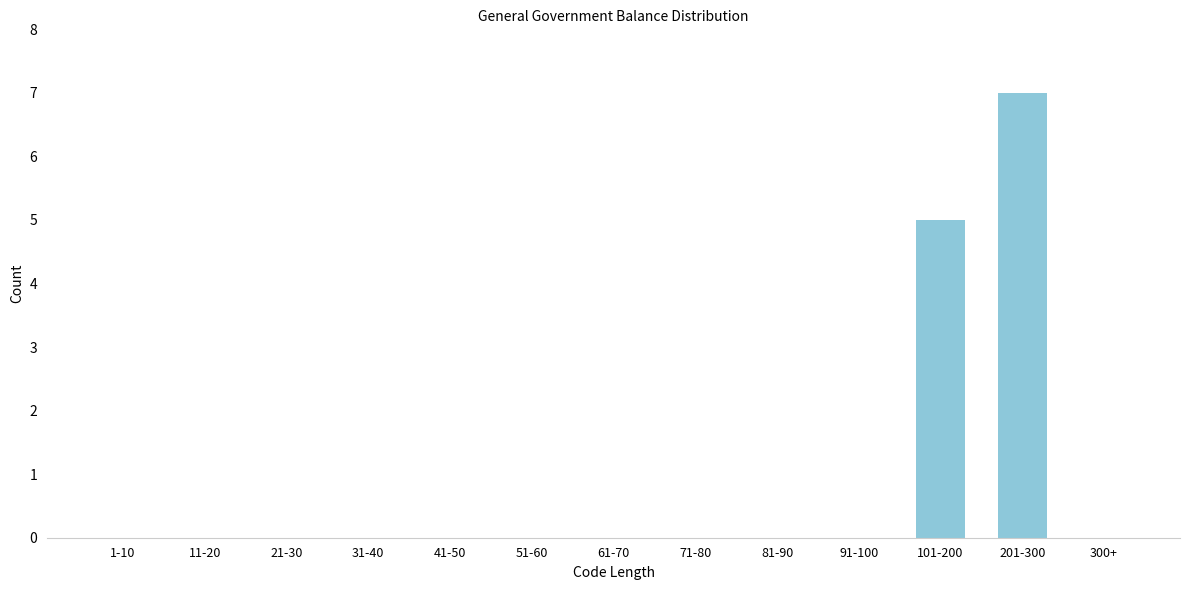

Reading left to right, what are all the values shown in this chart?

1-10=0	11-20=0	21-30=0	31-40=0	41-50=0	51-60=0	61-70=0	71-80=0	81-90=0	91-100=0	101-200=5	201-300=7	300+=0